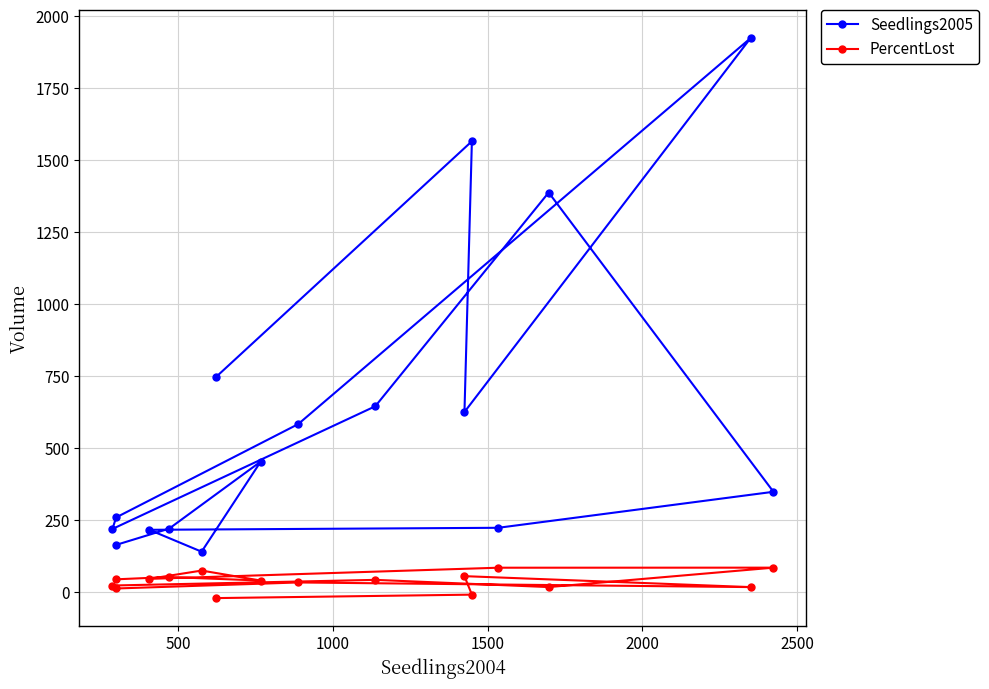

Count the number of categories in the chart.

16